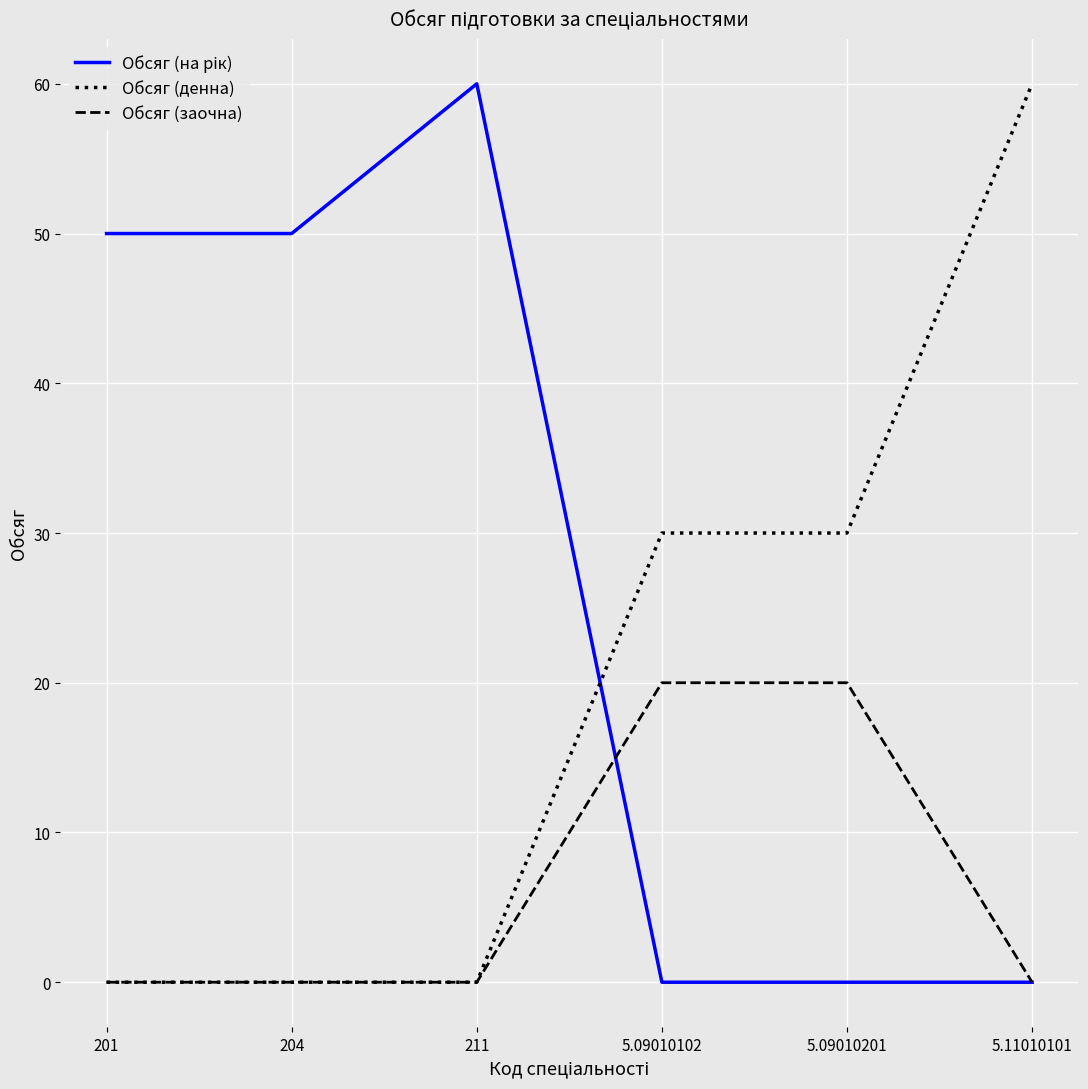

The Обсяг (заочна) series shows 13 at 5.11010101. True or false?

False